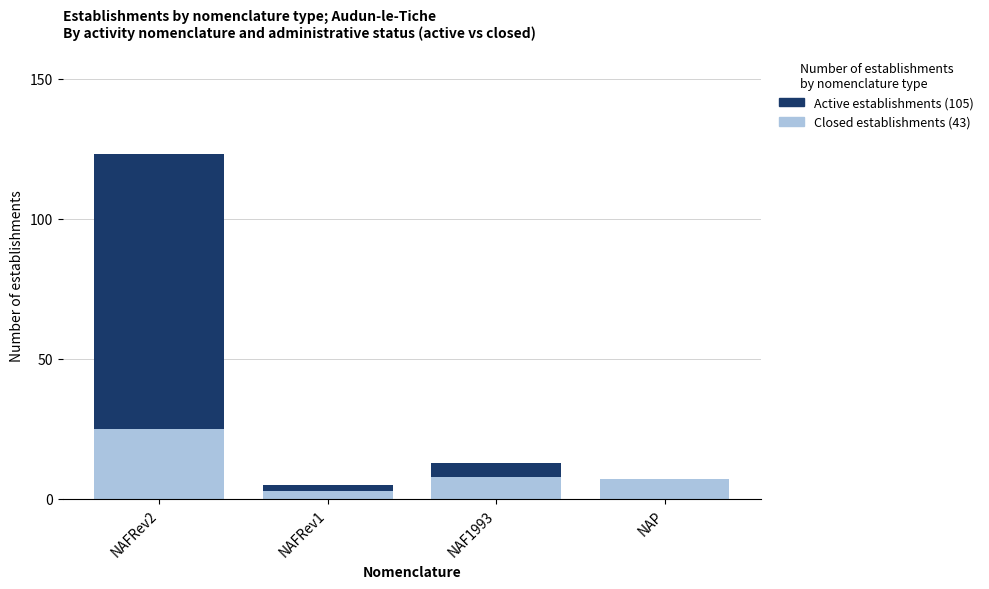

At which category is the sum across all series the highest?

NAFRev2